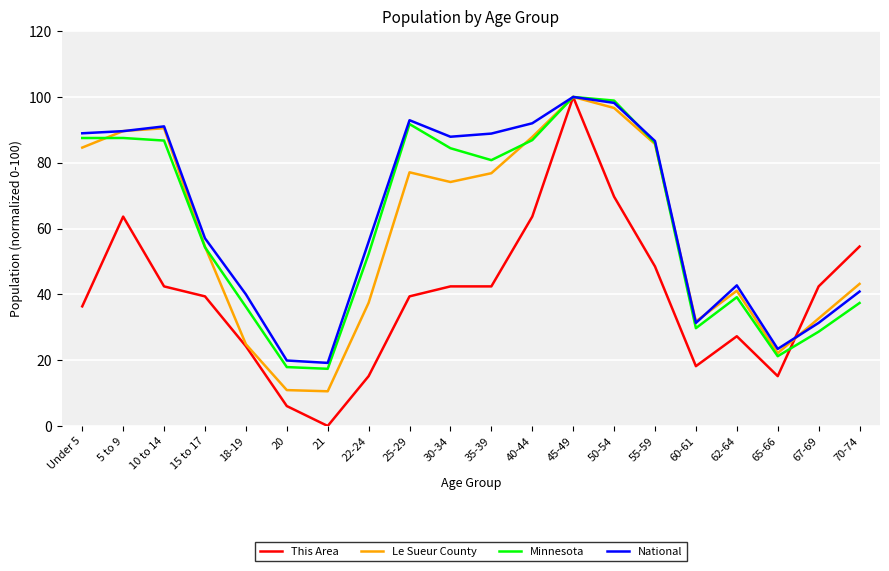

What is the difference between the second highest and minimum values in the This Area series?

69.7